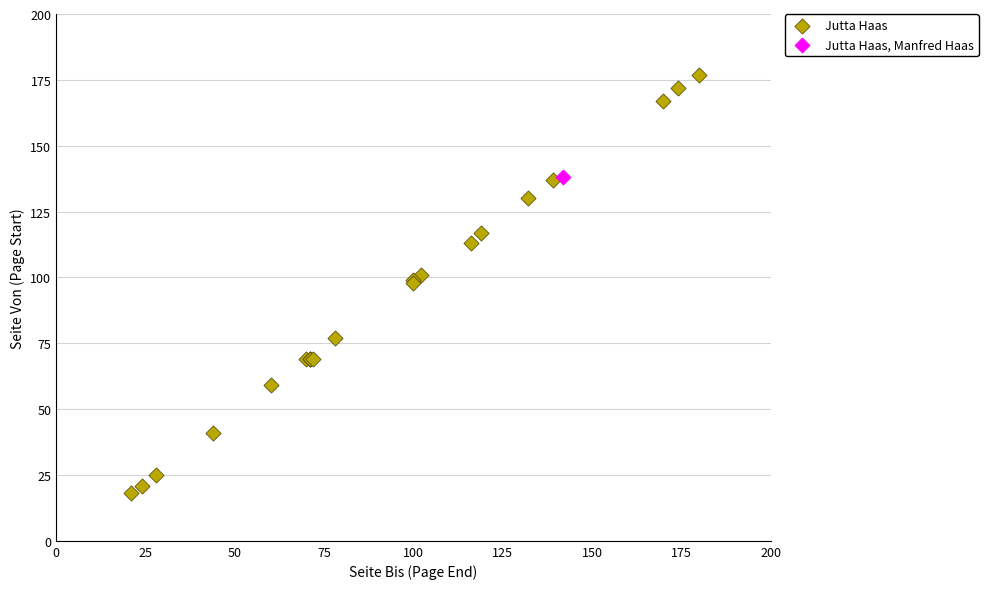

What are all the series names shown in the legend?

Jutta Haas, Jutta Haas, Manfred Haas